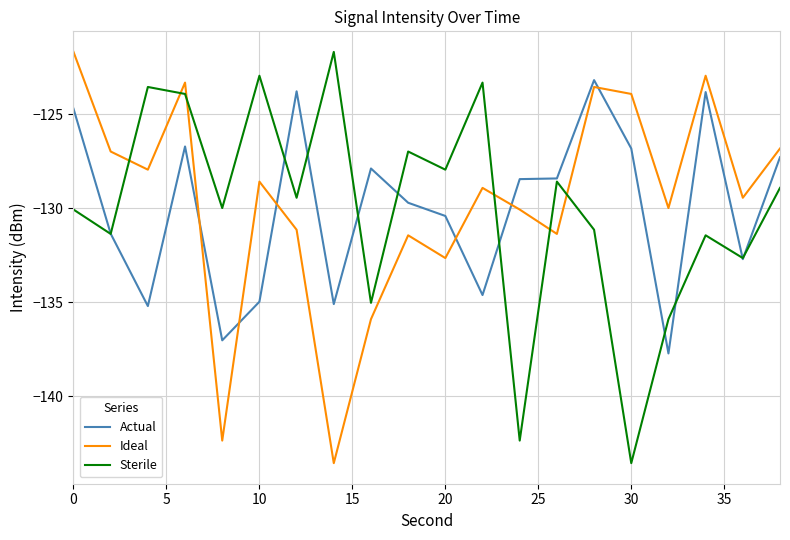

At how many categories does at least one series exceed -133?

20